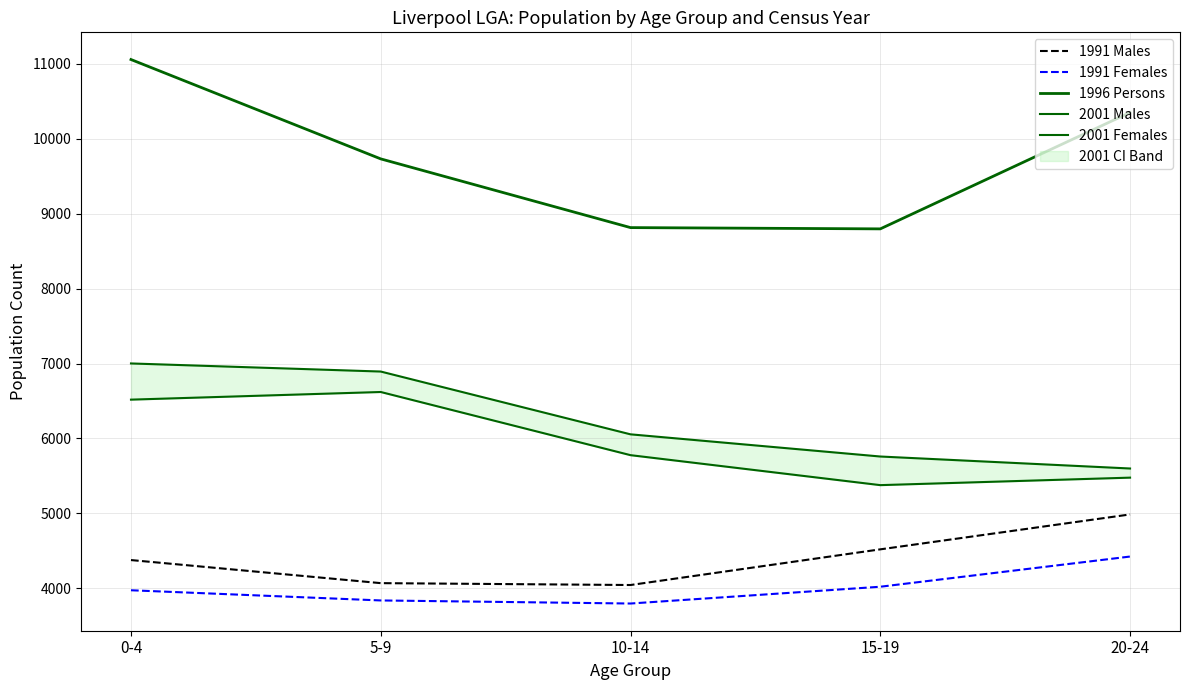

The value of 1996 Persons at 15-19 is 12444. True or false?

False